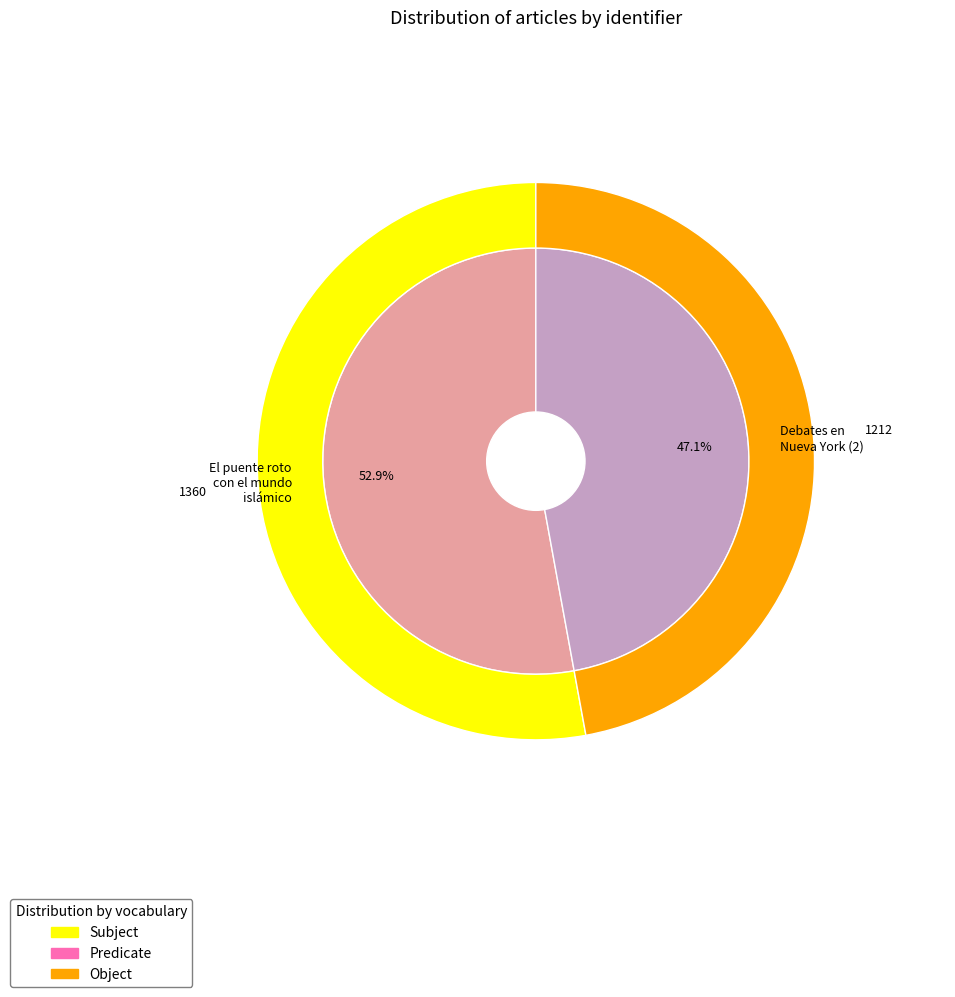

Between El puente roto con el mundo islámico and Debates en Nueva York (2), which is larger?

El puente roto con el mundo islámico